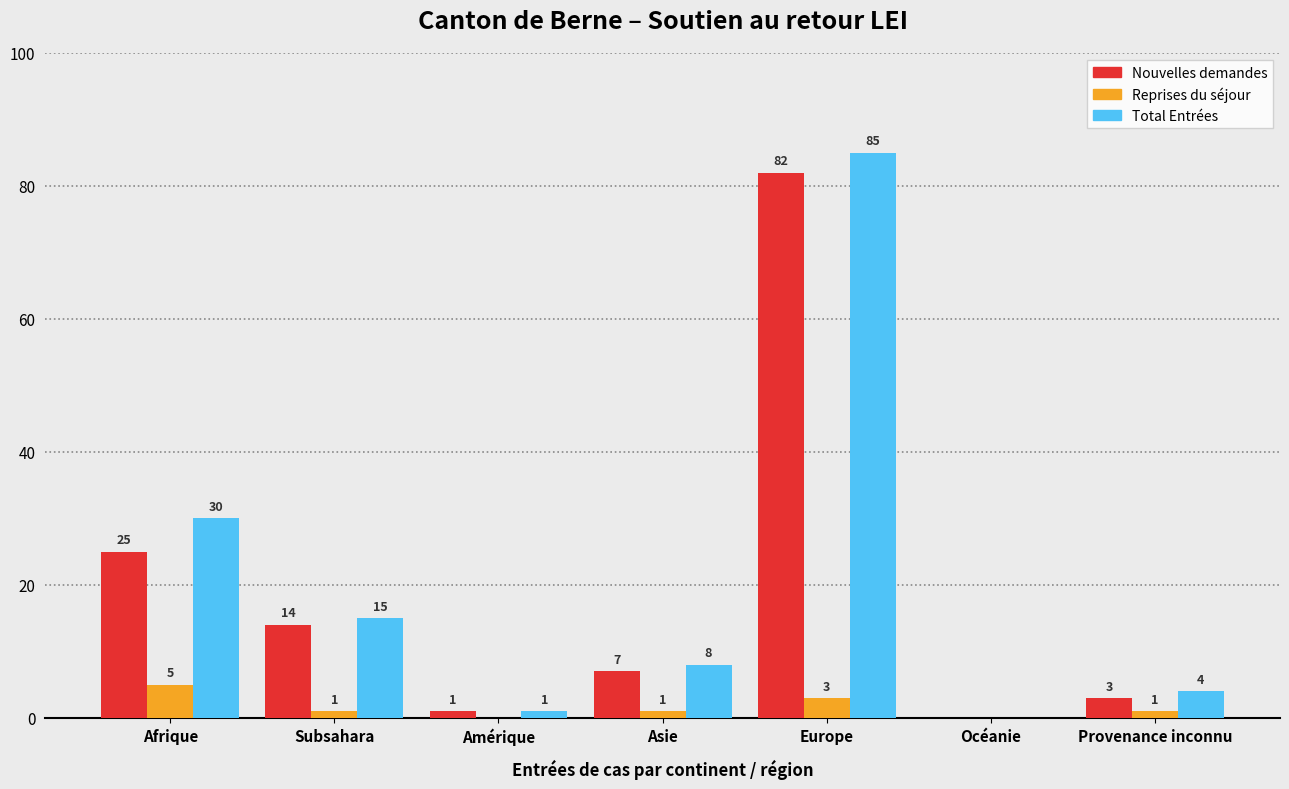

Reading left to right, list all the values displayed in this chart.

Nouvelles demandes: Afrique=25	Subsahara=14	Amérique=1	Asie=7	Europe=82	Océanie=0	Provenance inconnu=3
Reprises du séjour: Afrique=5	Subsahara=1	Amérique=0	Asie=1	Europe=3	Océanie=0	Provenance inconnu=1
Total Entrées: Afrique=30	Subsahara=15	Amérique=1	Asie=8	Europe=85	Océanie=0	Provenance inconnu=4